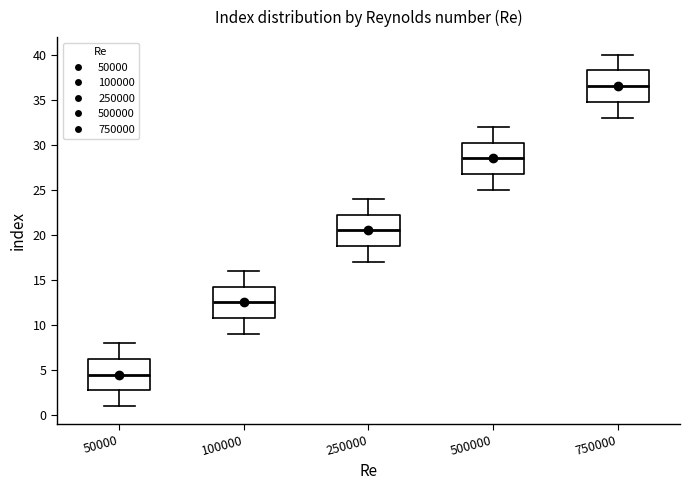

Which box has the lowest median line?

50000